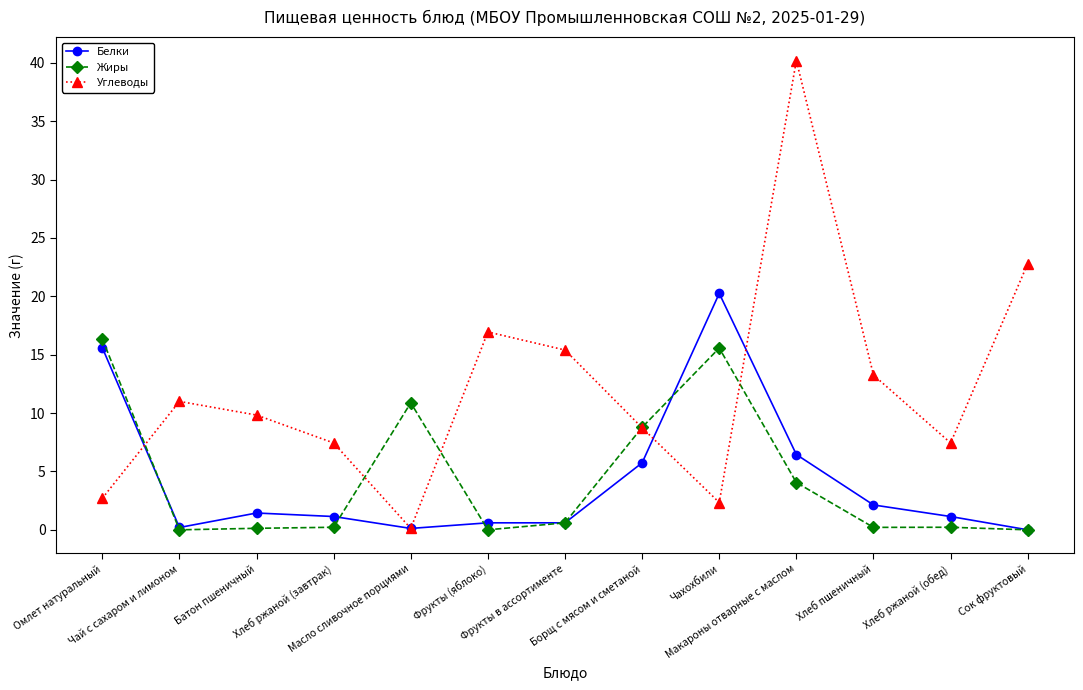

Which series has the largest total across all categories?

Углеводы